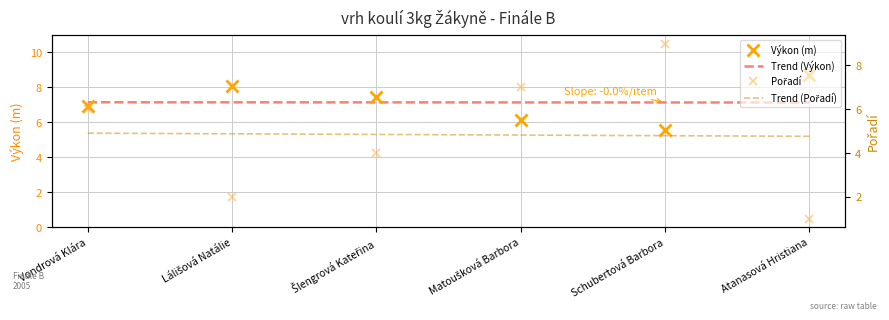

Between Šlengrová Kateřina and Schubertová Barbora, which series saw the biggest shift?

Pořadí